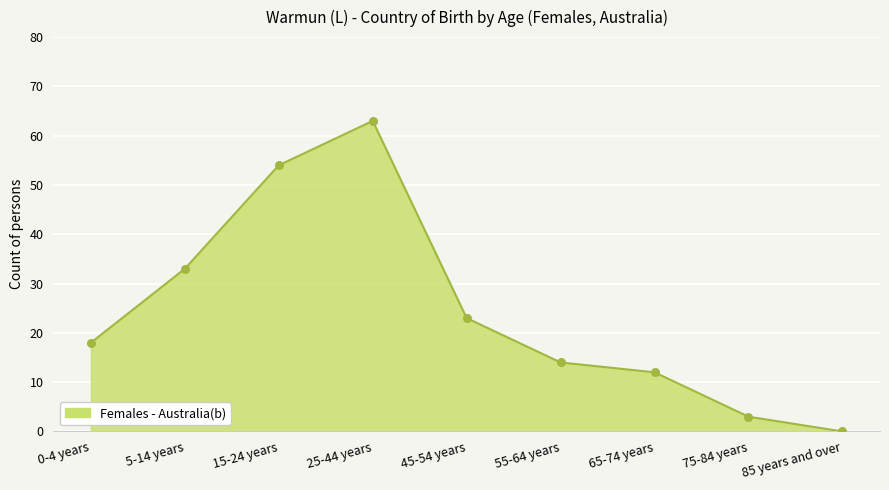

Approximately how many times larger is the value at 65-74 years compared to 75-84 years?

4.0